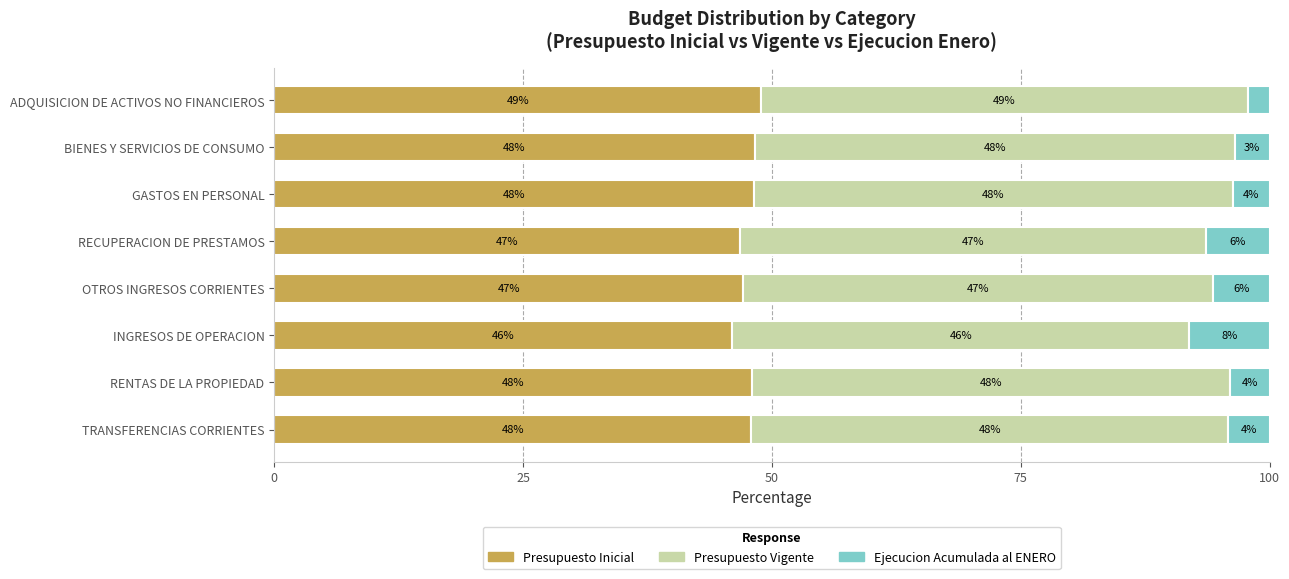

What is the total value across all series at INGRESOS DE OPERACION?

100.0